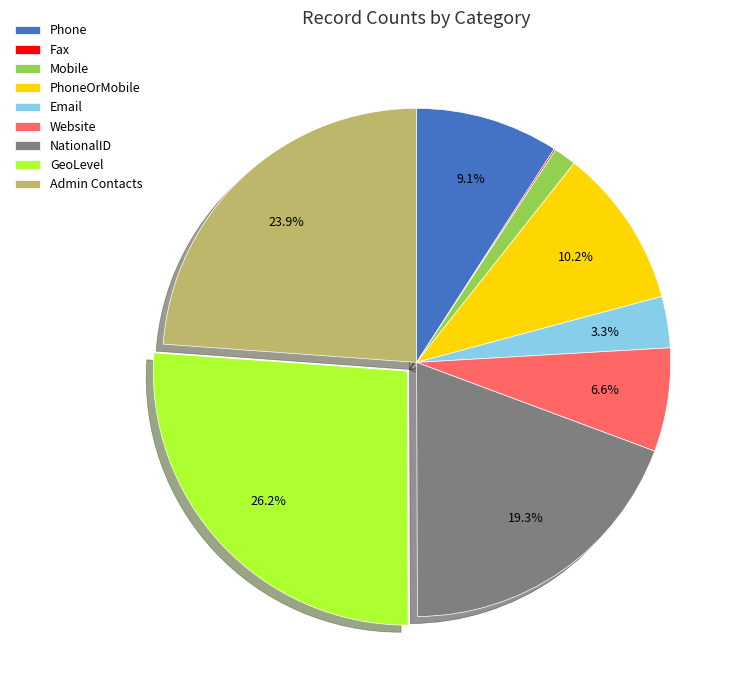

To the nearest percent, what is the difference between the largest and smallest slice percentages?

26%